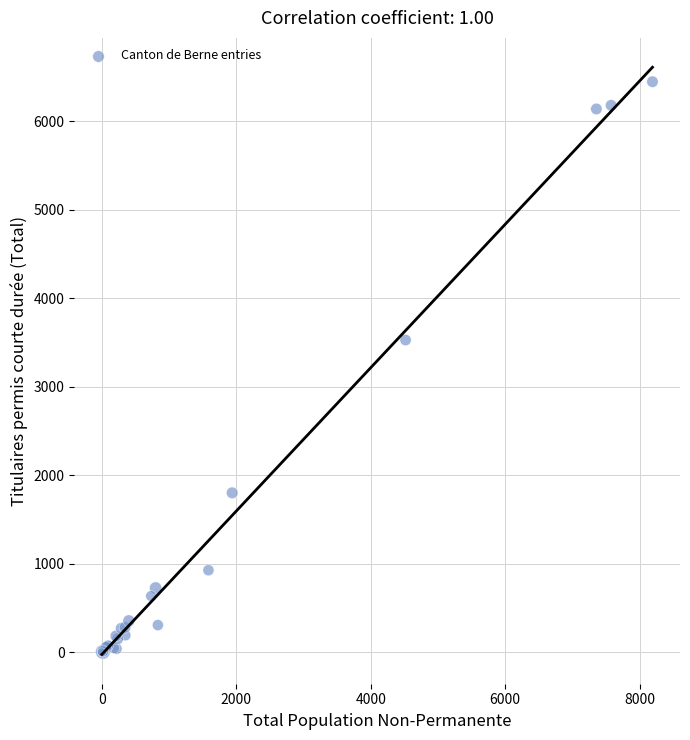

What Y value in the scatter plot is closest to 3223?

3528